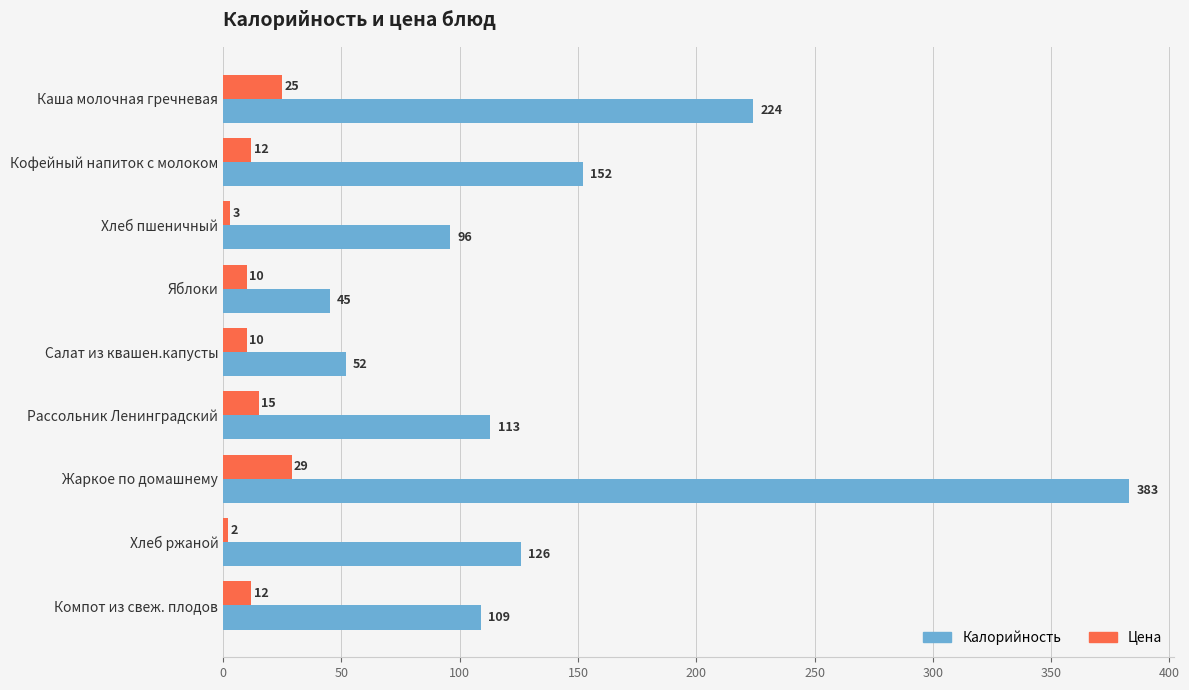

Which series has the largest total across all categories?

Калорийность